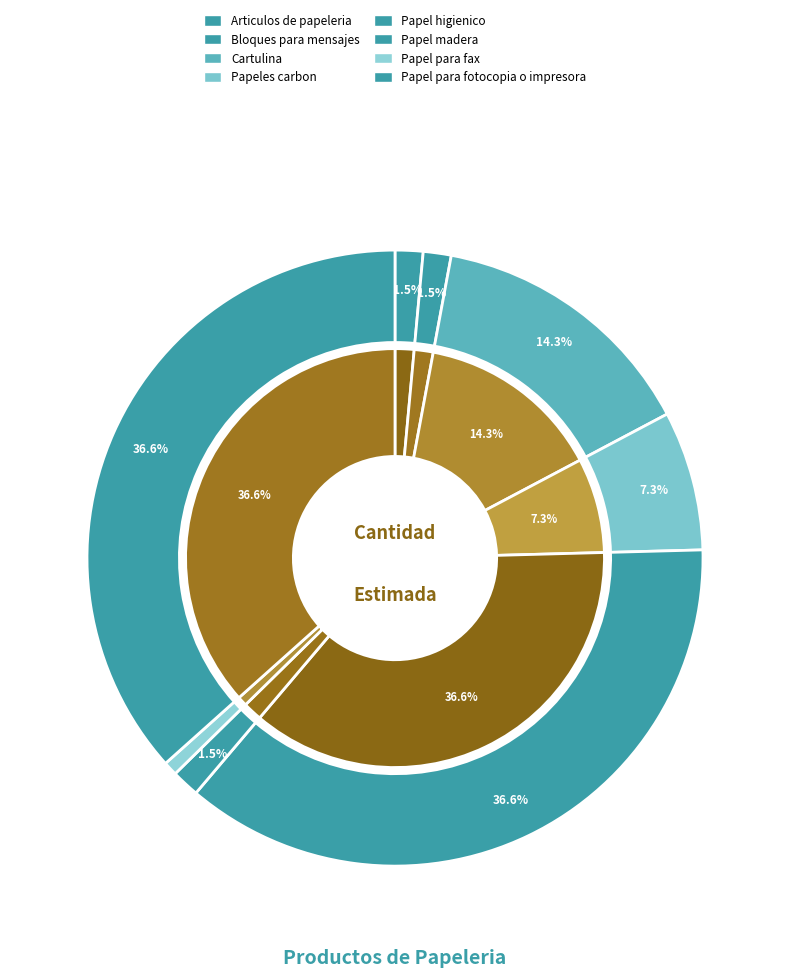

What is the largest slice in the pie chart?

Papel higienico